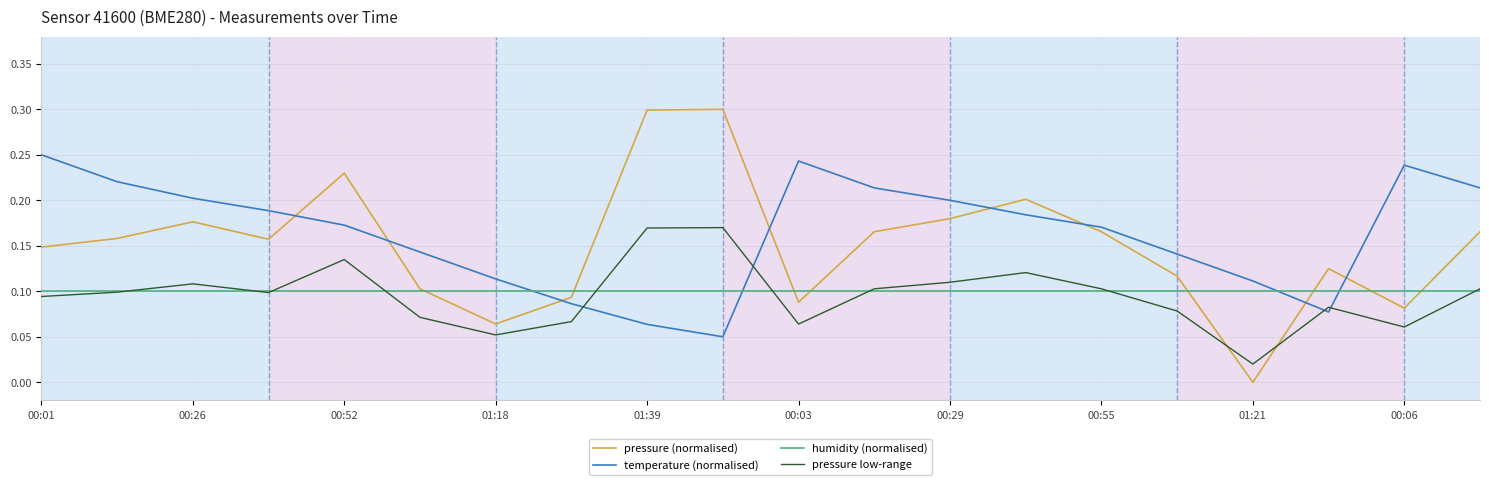

Rank the series by their maximum value, from highest to lowest.

pressure (normalised), temperature (normalised), pressure low-range, humidity (normalised)